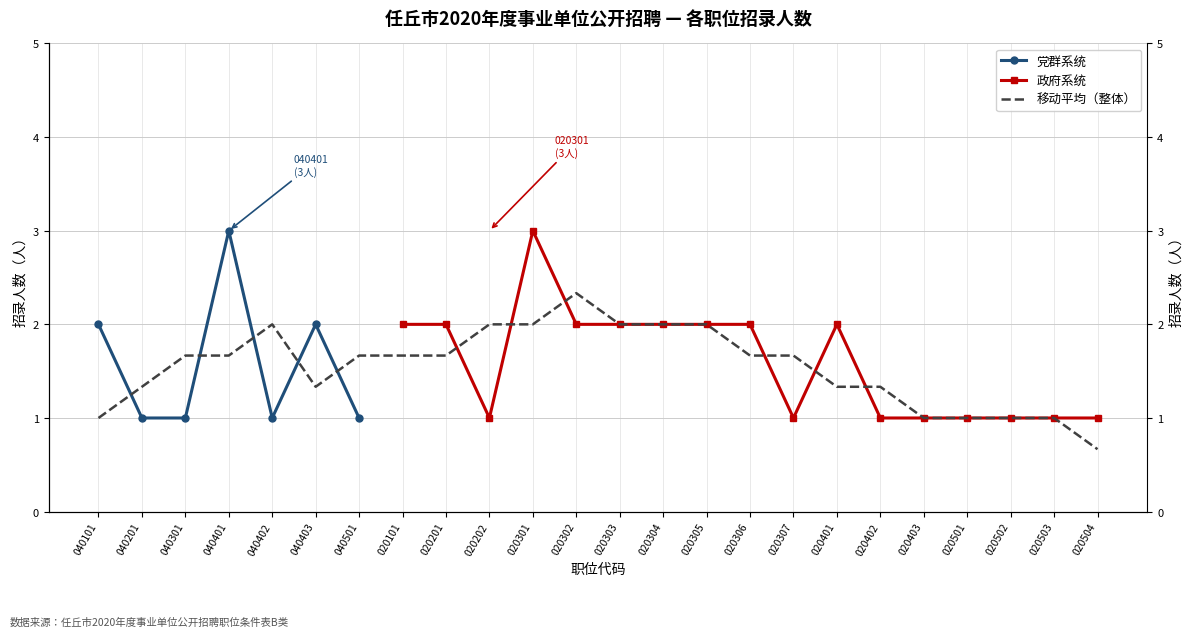

What is the label of the 5th point from the left?

040402